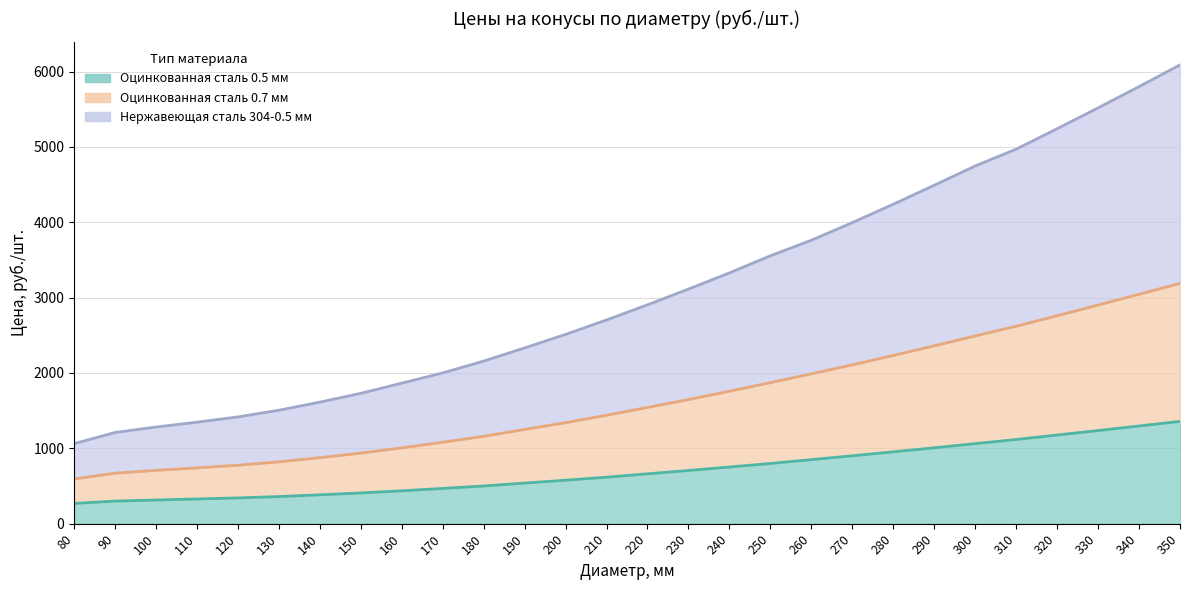

True or false: Нержавеющая сталь 304-0.5 мм and Оцинкованная сталь 0.5 мм intersect in this chart.

False